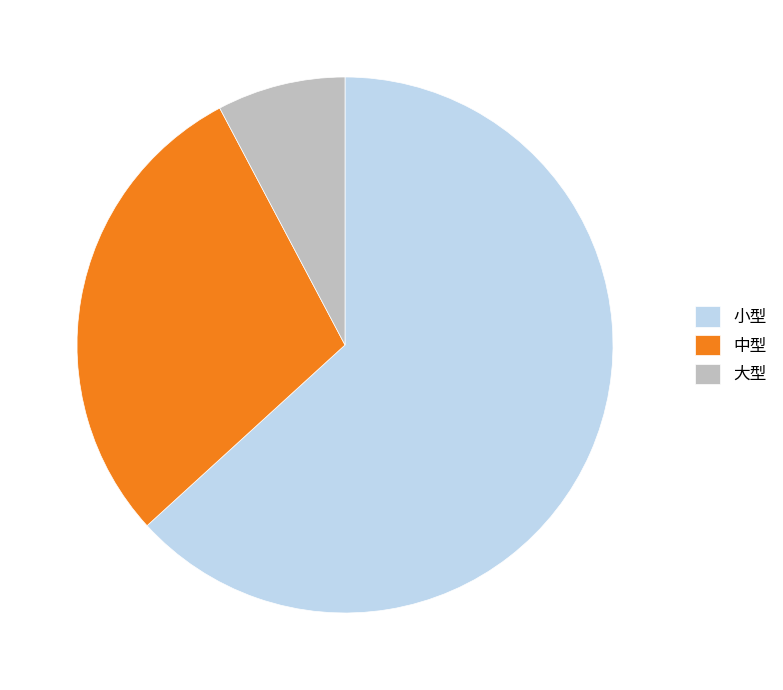

Between 大型 and 小型, which is larger?

小型